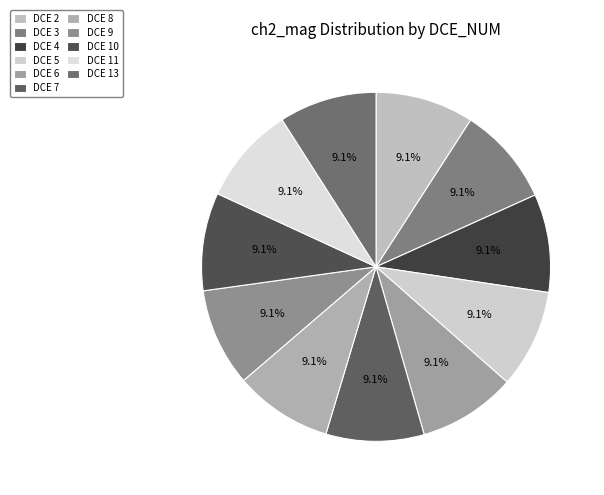

Is there a majority slice in this chart?

No